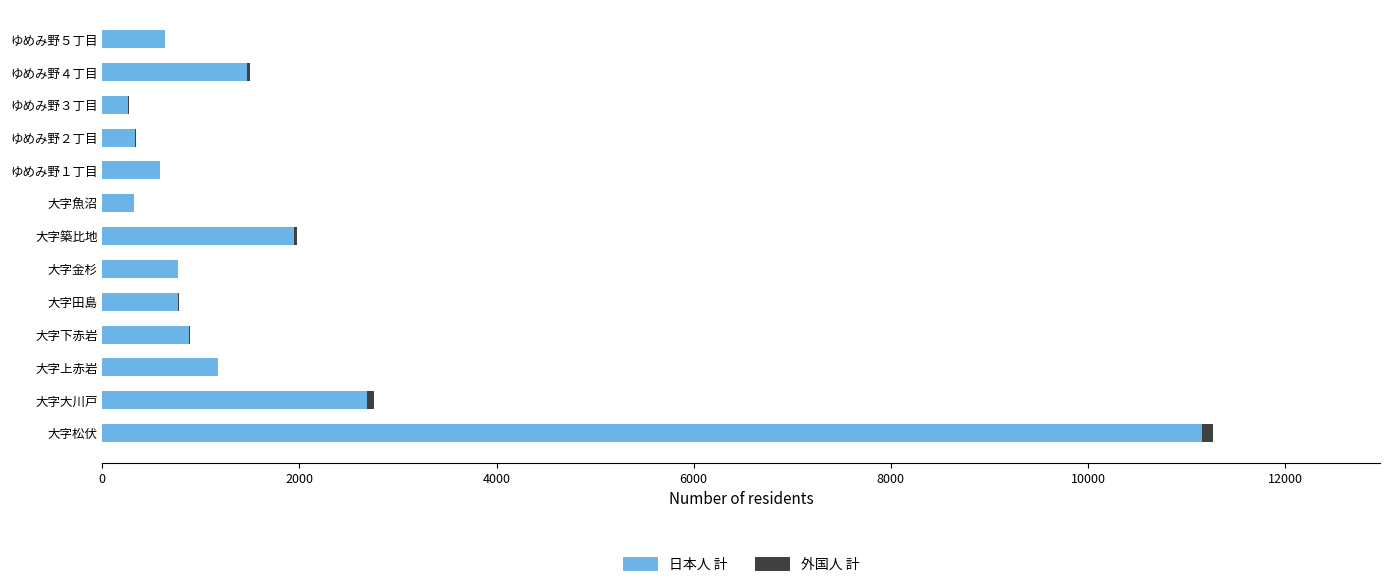

Count the number of data series in this chart.

2